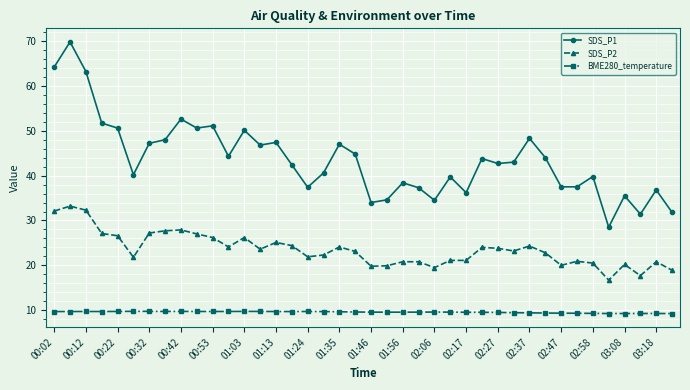

Rank the series by their average value, from lowest to highest.

BME280_temperature, SDS_P2, SDS_P1